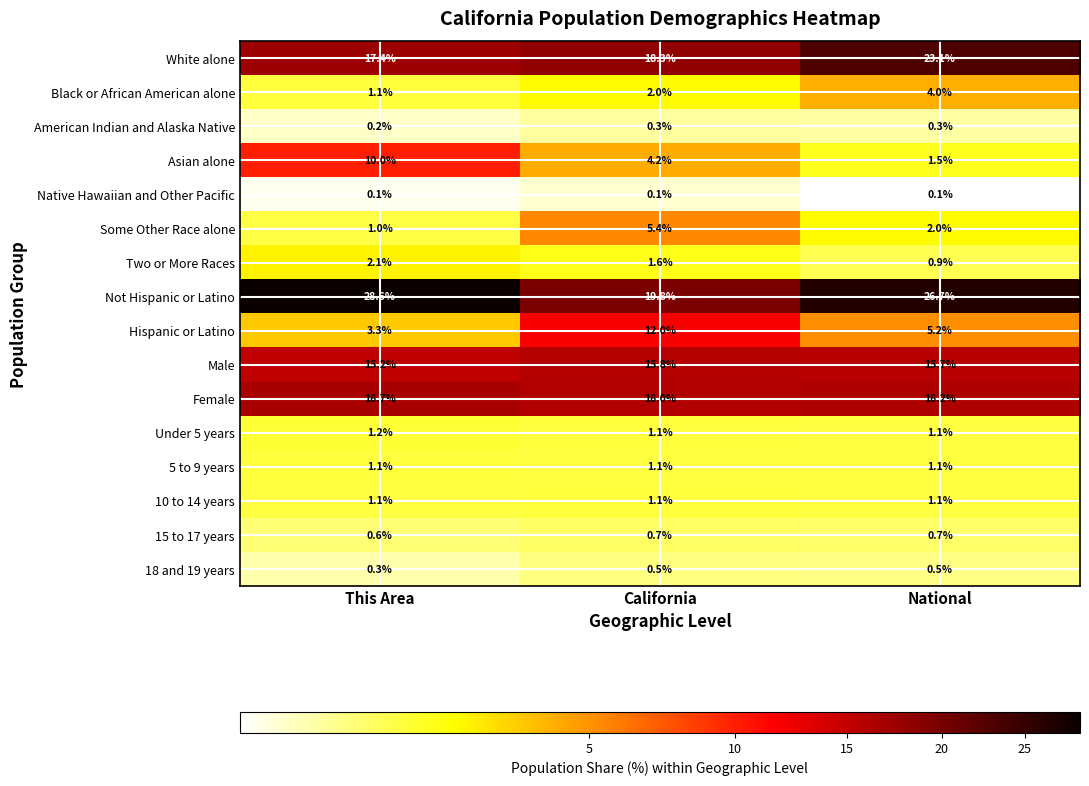

What is the sum of the 15 to 17 years values at California and National?

1.4